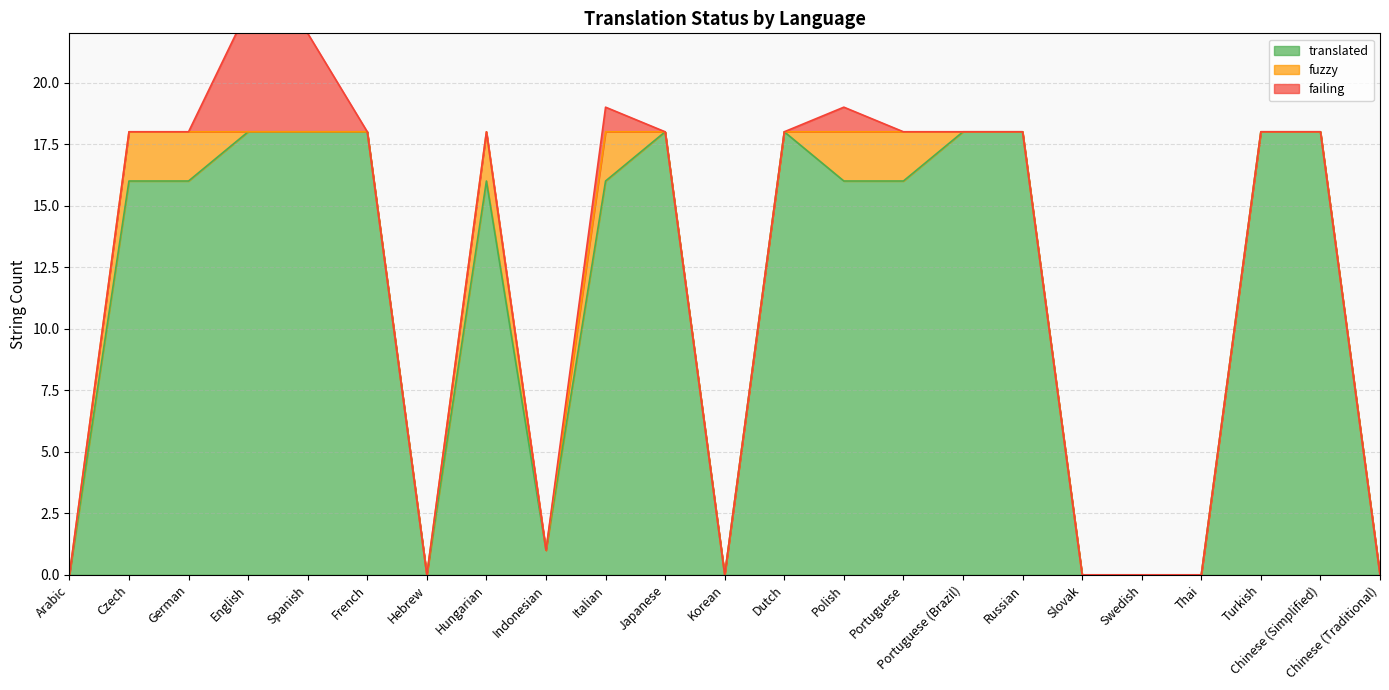

What is the highest value of the translated series?

18